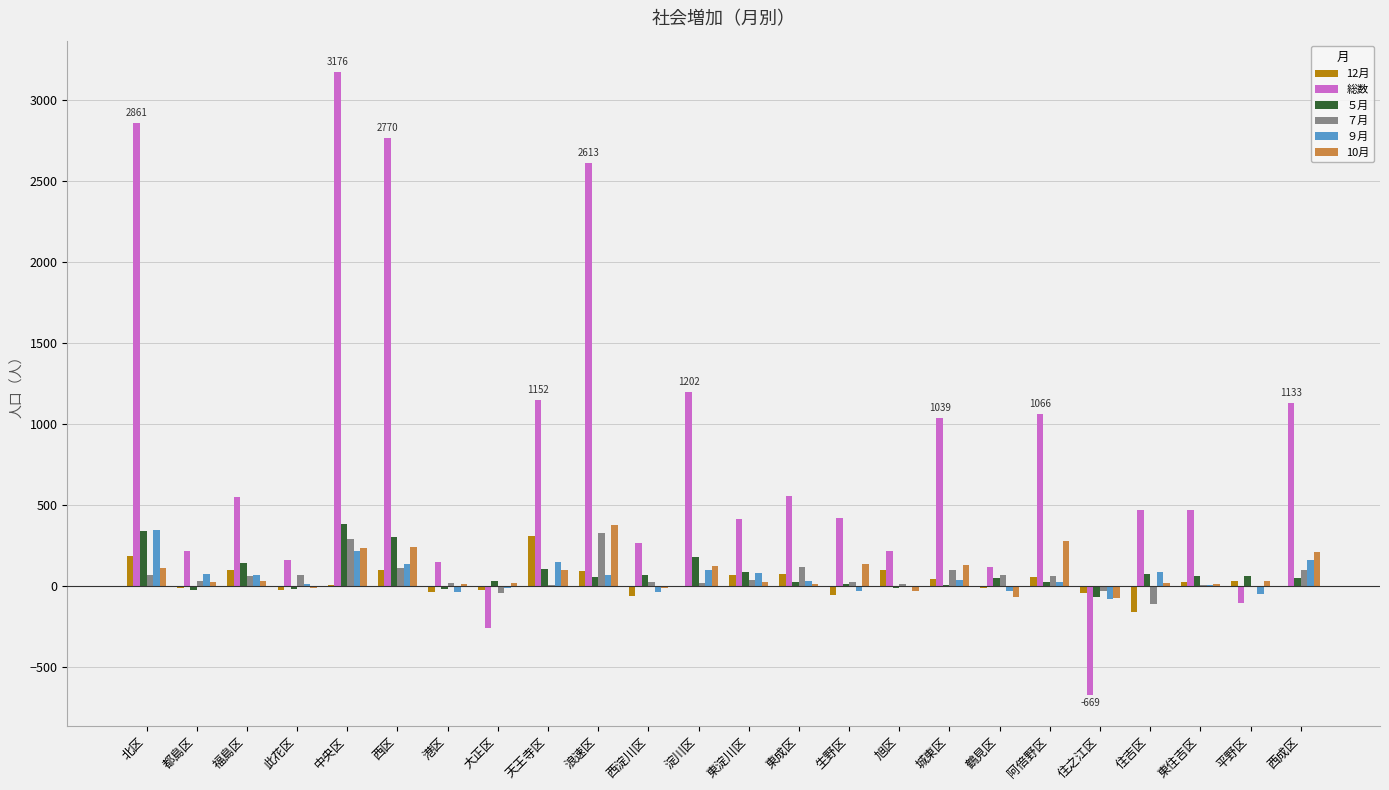

True or false: ９月 has a value of 147 at 天王寺区.

True